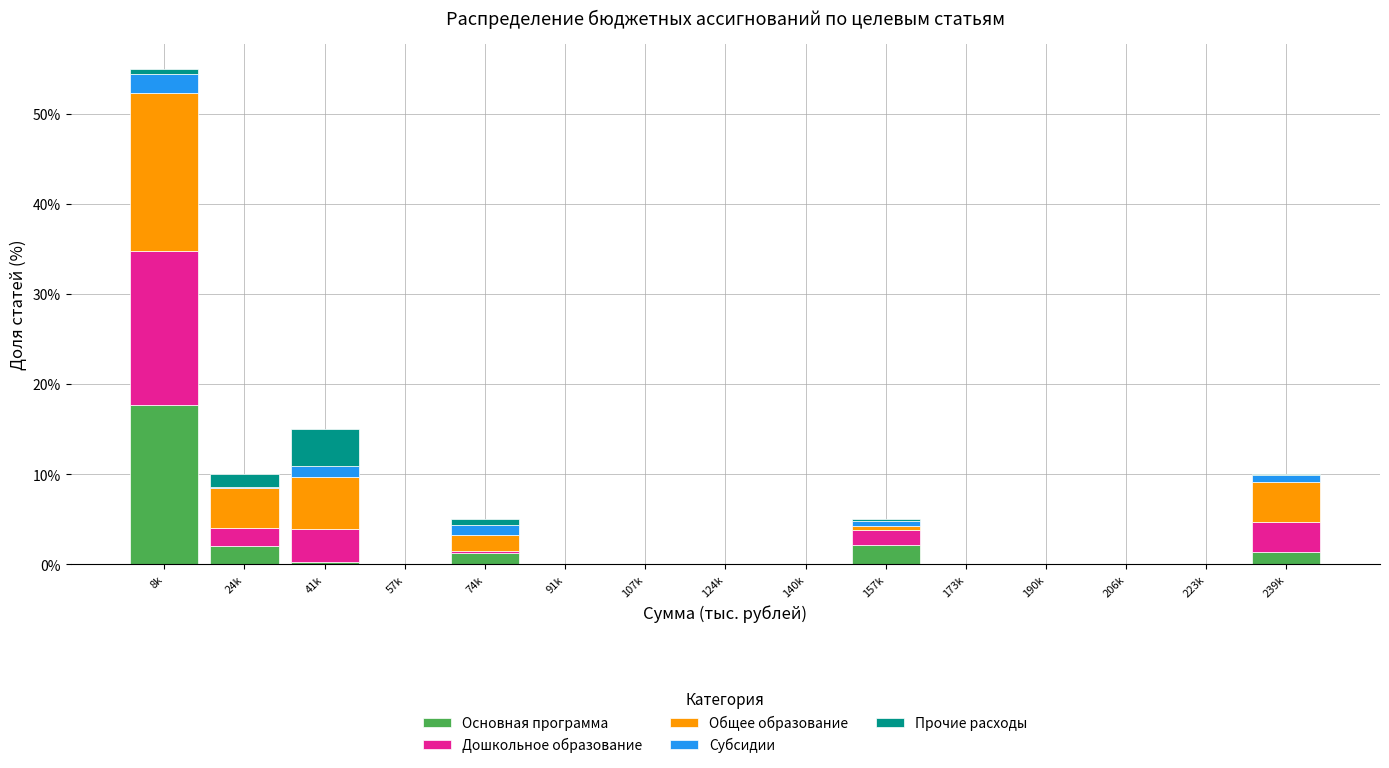

Which category has the highest value in the Основная программа series?

8k